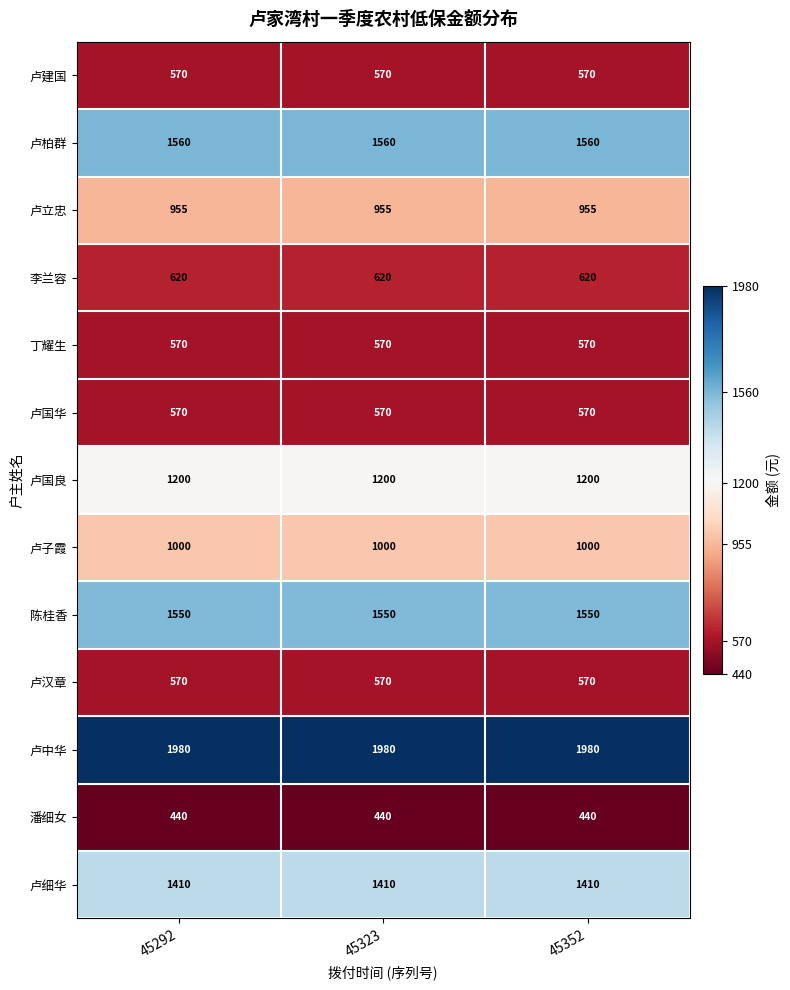

At how many categories does at least one series exceed 1719?

3